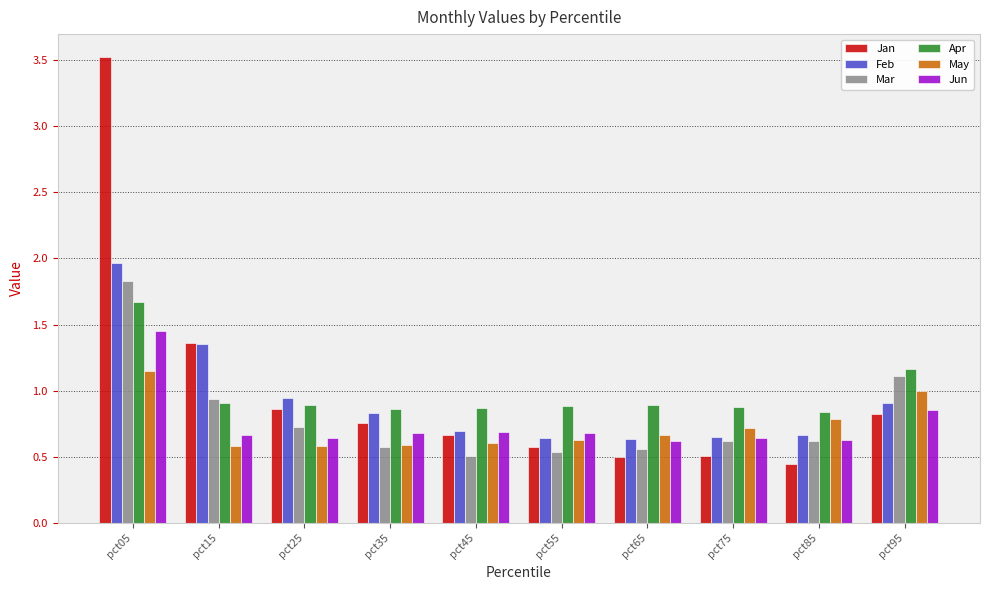

What is the total value across all series at pct35?

4.3